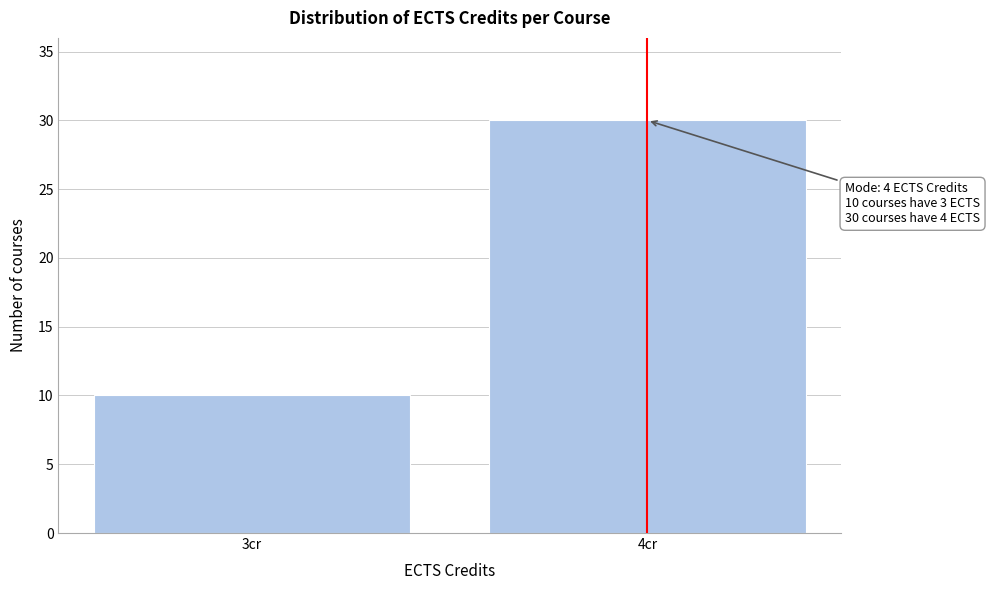

Reading left to right, what are all the values shown in this chart?

10	30